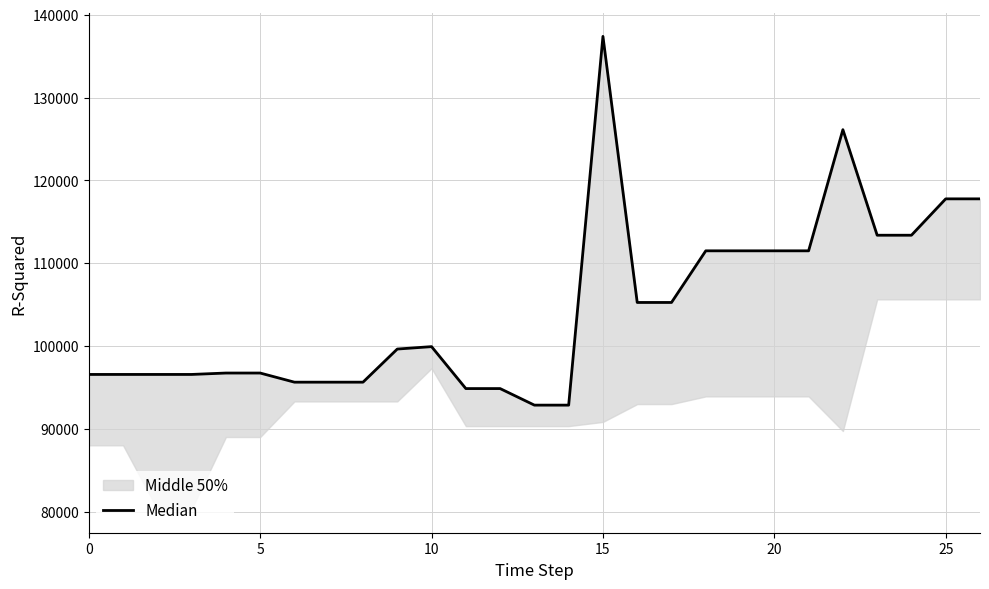

How many categories are shown in the chart?

27